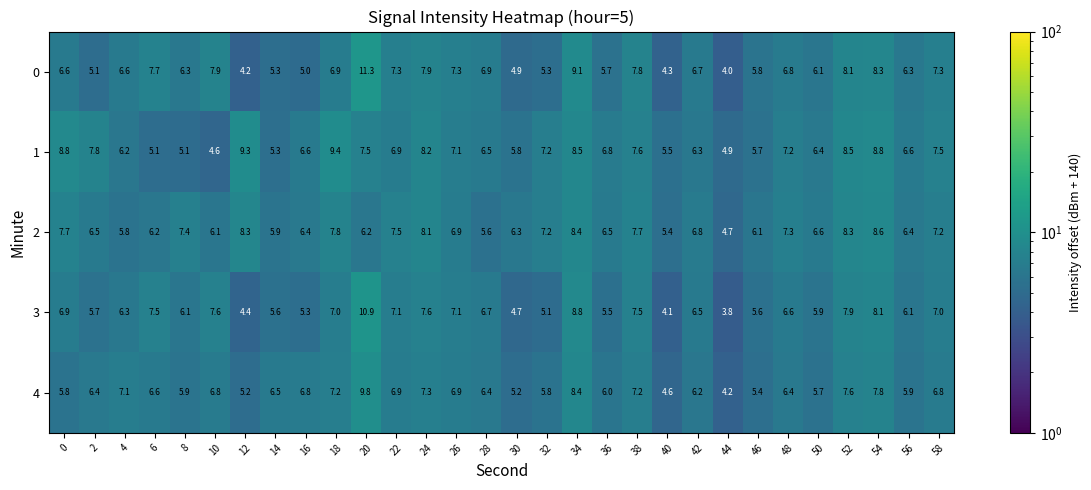

True or false: 3 has a value of 5.6 at 46.

True